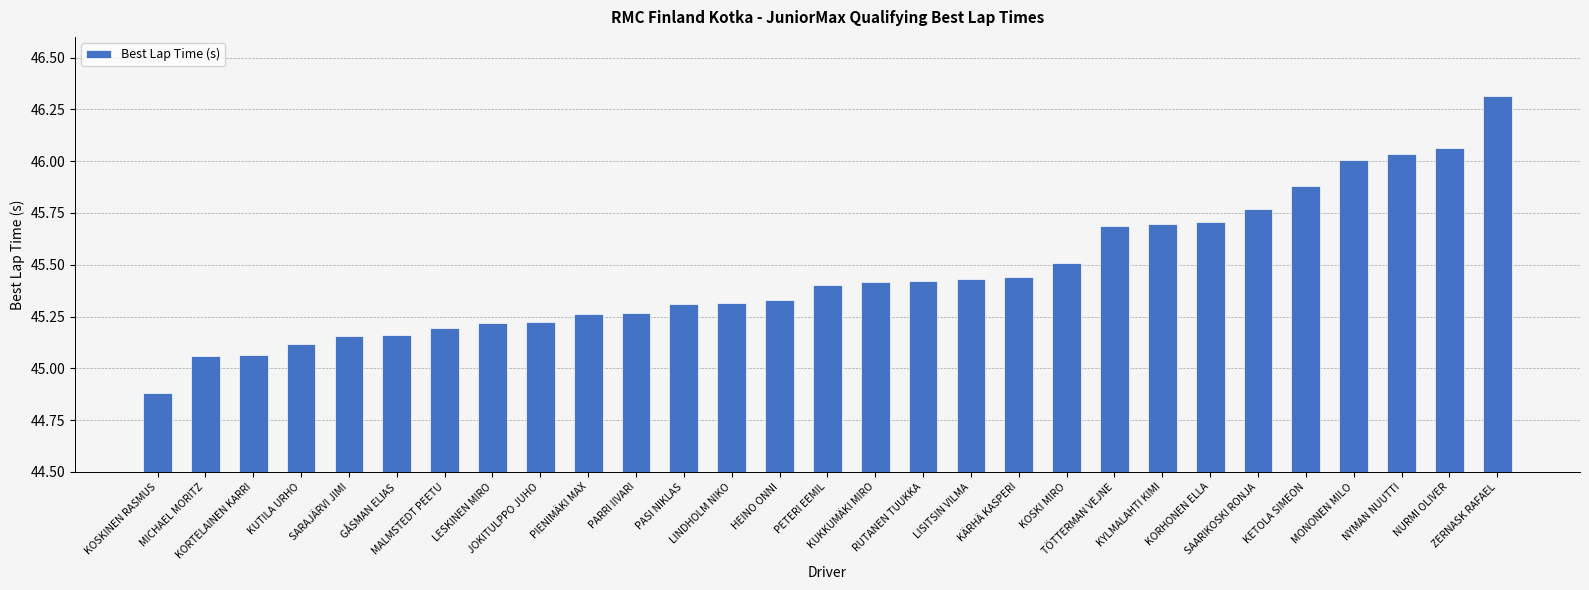

At which category does the chart reach its peak across all series?

ZERNASK RAFAEL